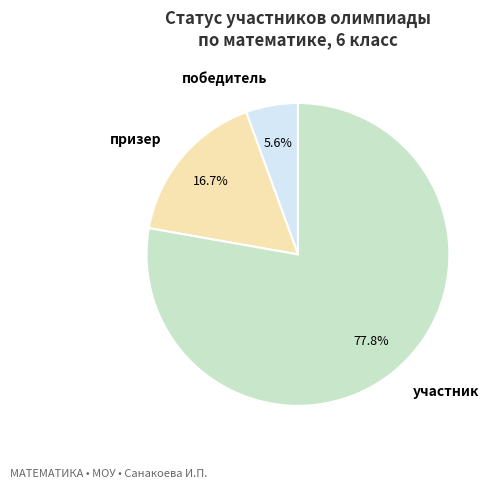

The победитель slice represents 6% of the pie. True or false?

True